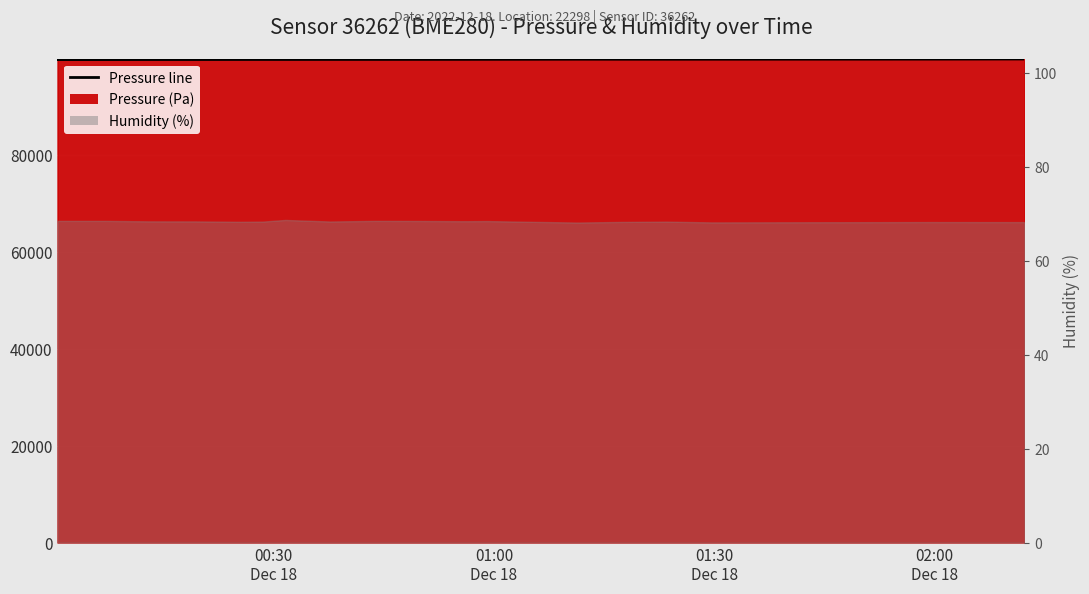

Count the number of values greater than 99636.

10